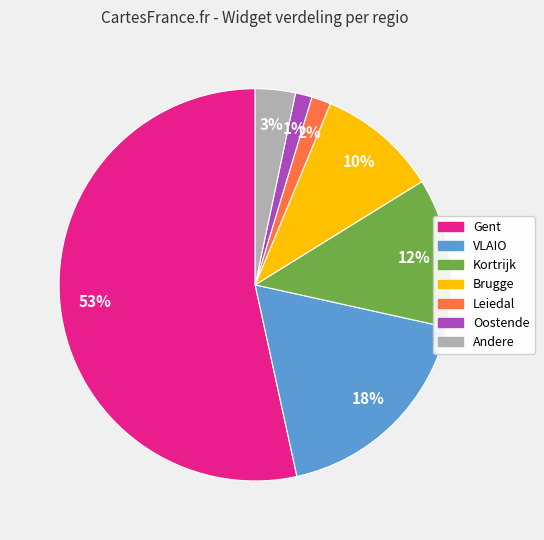

Is there a majority slice in this chart?

Yes